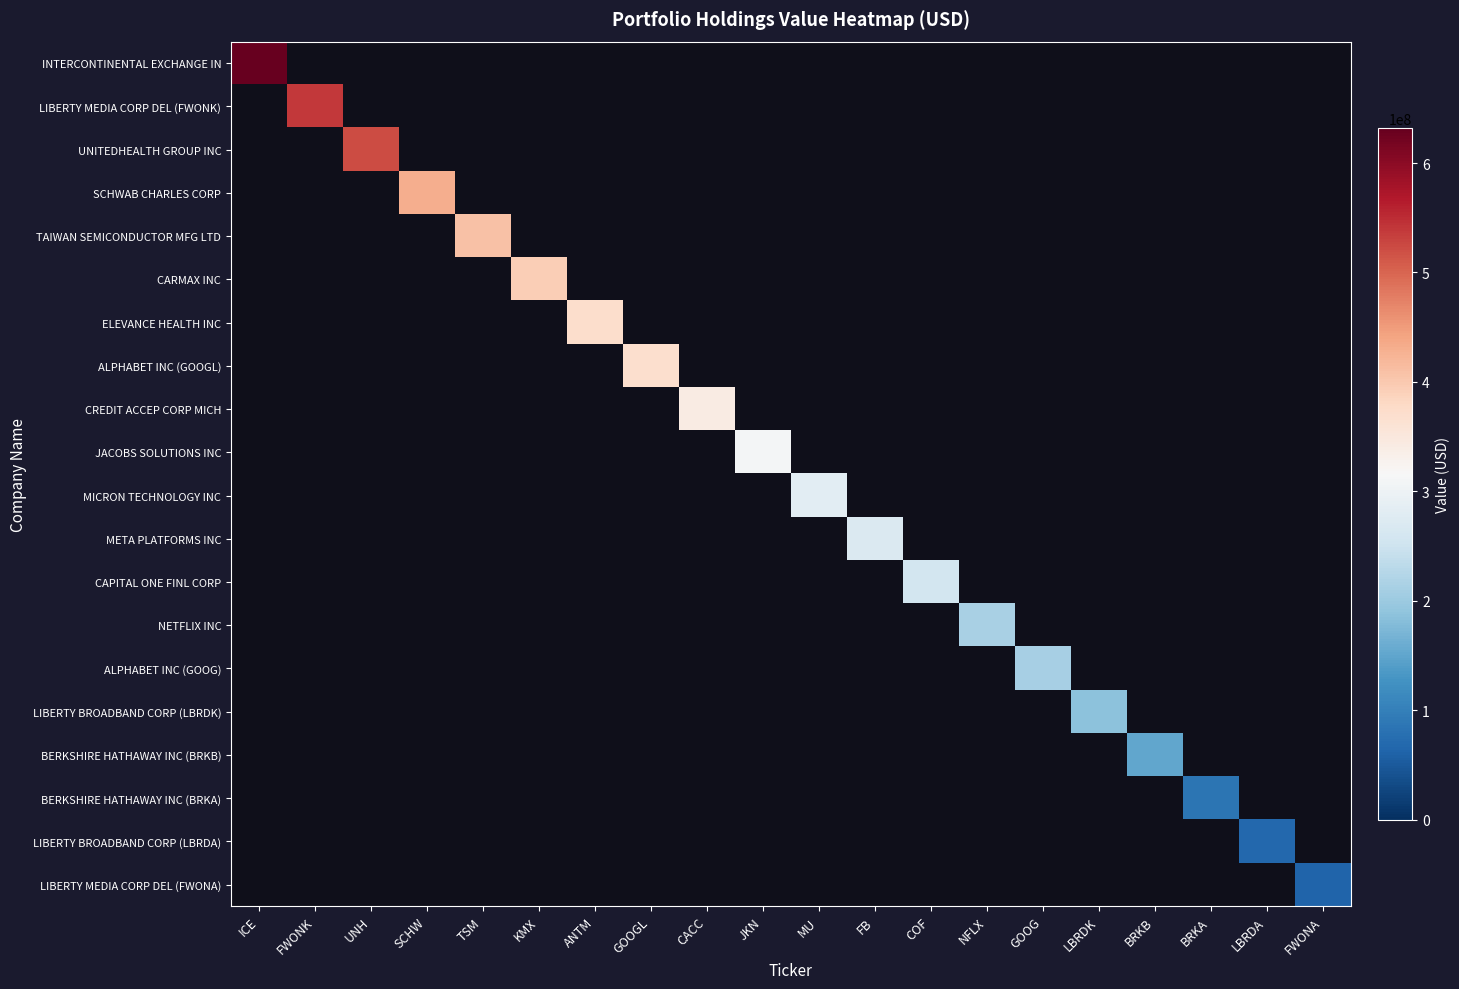

Between ANTM and ICE, which is larger?

ICE